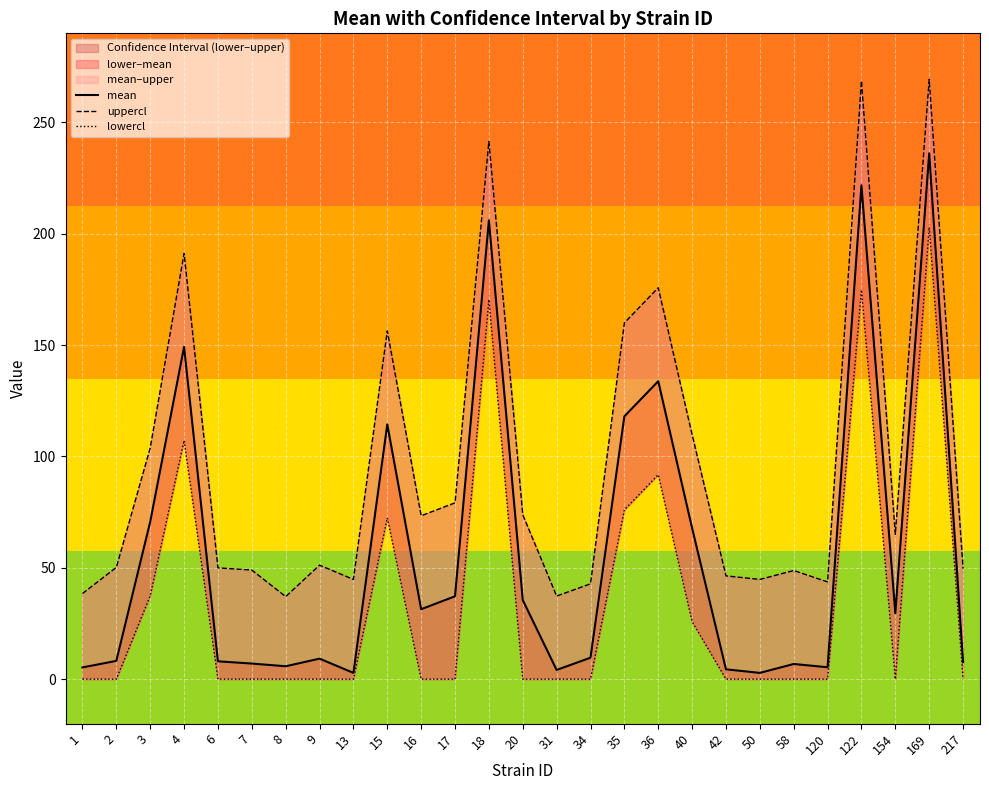

Reading left to right, transcribe all the data shown in this chart.

mean: 5.2	8.2	70.6	149.2	8.0	7.0	5.8	9.2	2.8	114.4	31.4	37.2	206.0	35.5	4.1	9.6	118.0	133.8	67.8	4.4	2.8	6.8	5.3	221.8	29.6	236.1	7.6
uppercl: 38.4	50.2	103.8	191.2	50.0	49.0	37.1	51.2	44.8	156.4	73.4	79.2	241.5	73.8	37.3	42.8	160.0	175.8	109.8	46.4	44.8	48.8	43.7	268.7	65.0	269.3	49.6
lowercl: 0.0	0.0	37.4	107.2	0.0	0.0	0.0	0.0	0.0	72.4	0.0	0.0	170.5	0.0	0.0	0.0	76.0	91.8	25.8	0.0	0.0	0.0	0.0	174.8	0.0	202.9	0.0